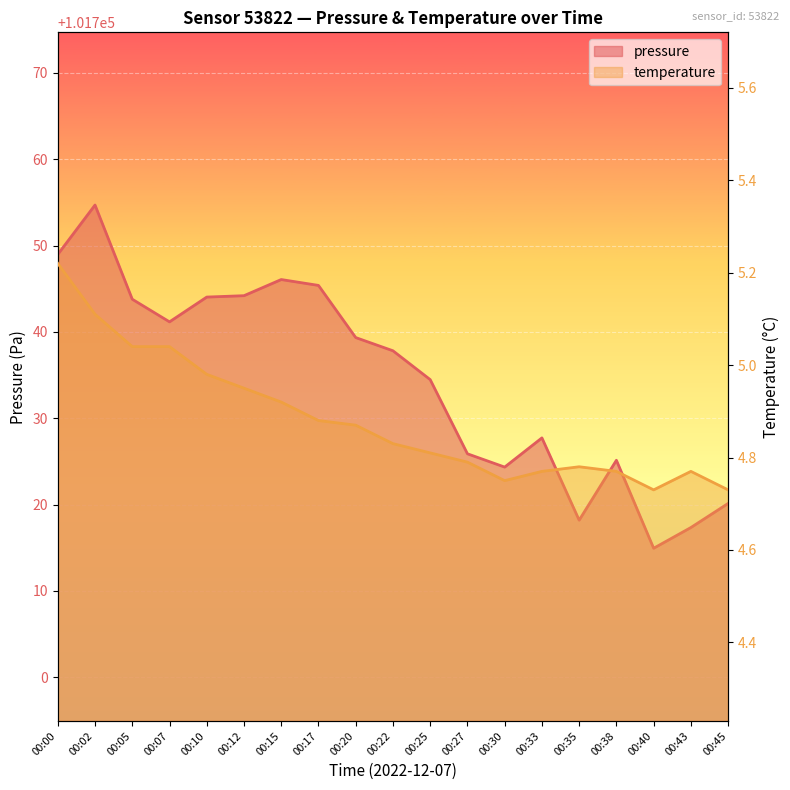

Between 00:45 and 00:20, which is larger?

00:20